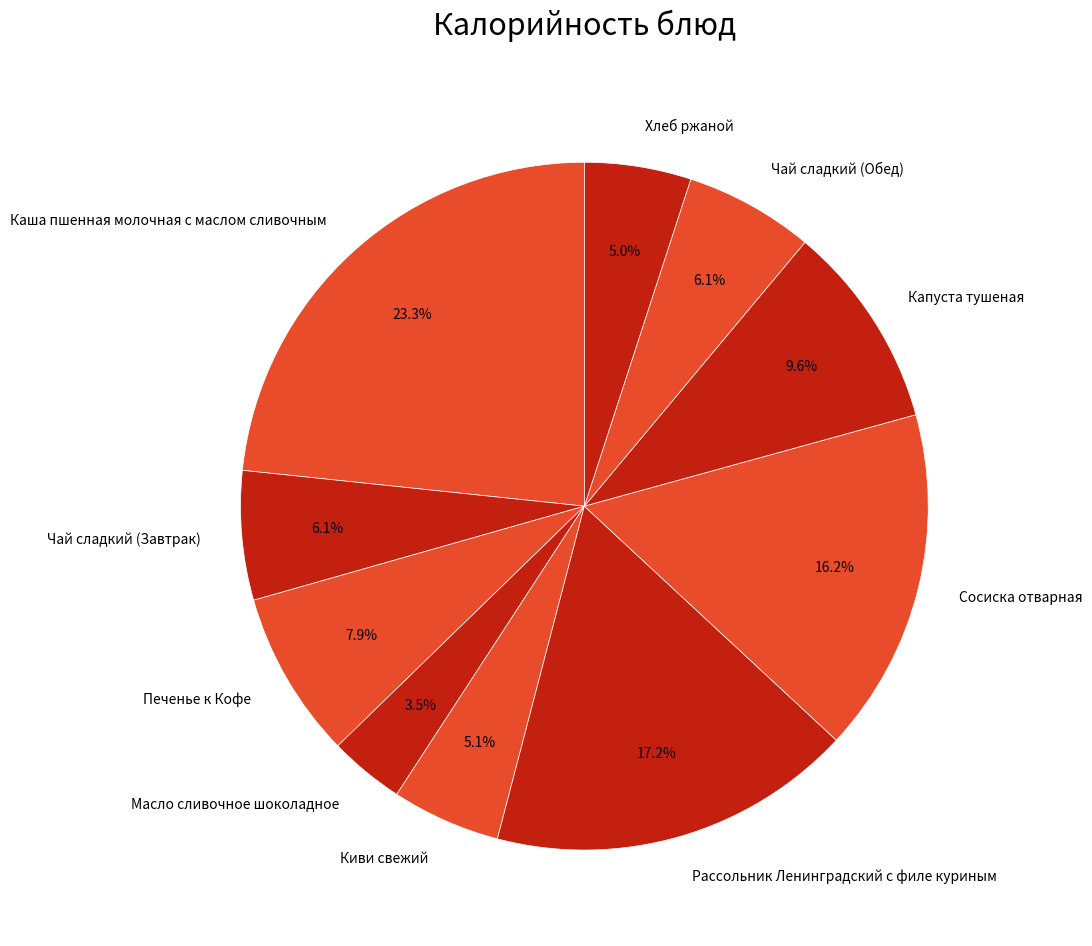

Which category has the biggest portion of the pie?

Каша пшенная молочная с маслом сливочным